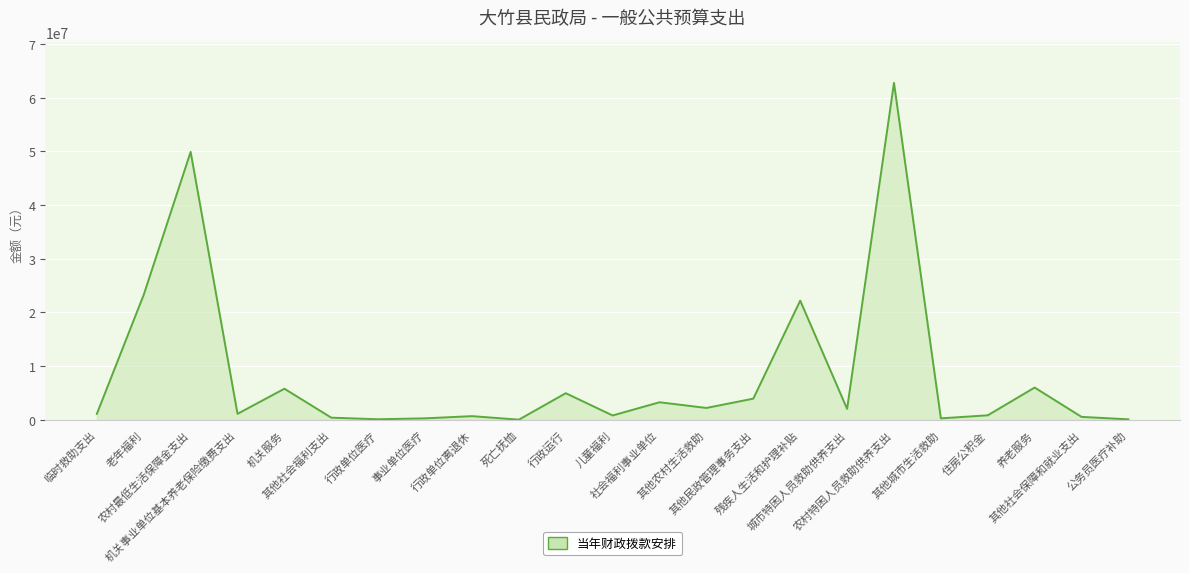

What is the maximum value shown in the chart?

62729280.0